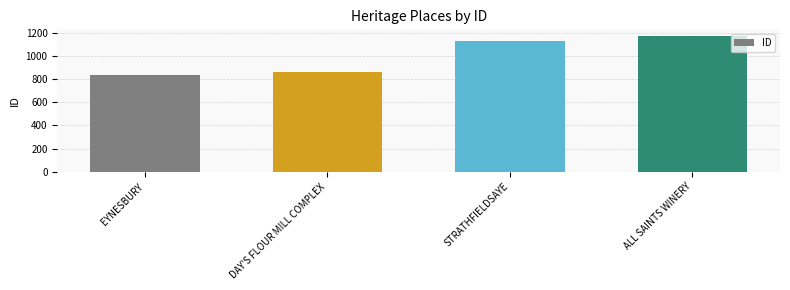

Rank the categories by value from highest to lowest.

ALL SAINTS WINERY, STRATHFIELDSAYE, DAY'S FLOUR MILL COMPLEX, EYNESBURY